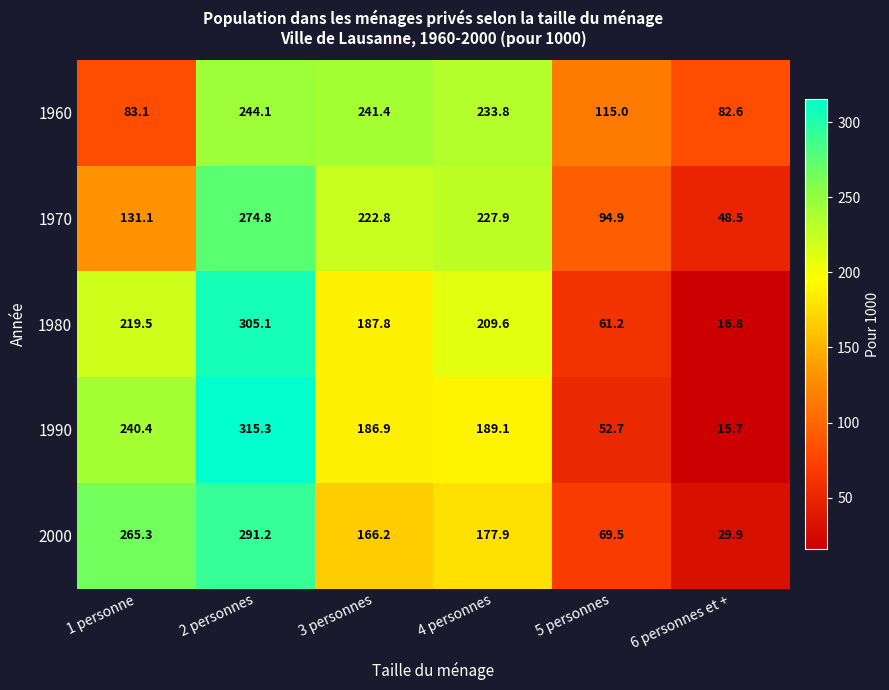

Rank the series by their maximum value, from highest to lowest.

1990, 1980, 2000, 1970, 1960